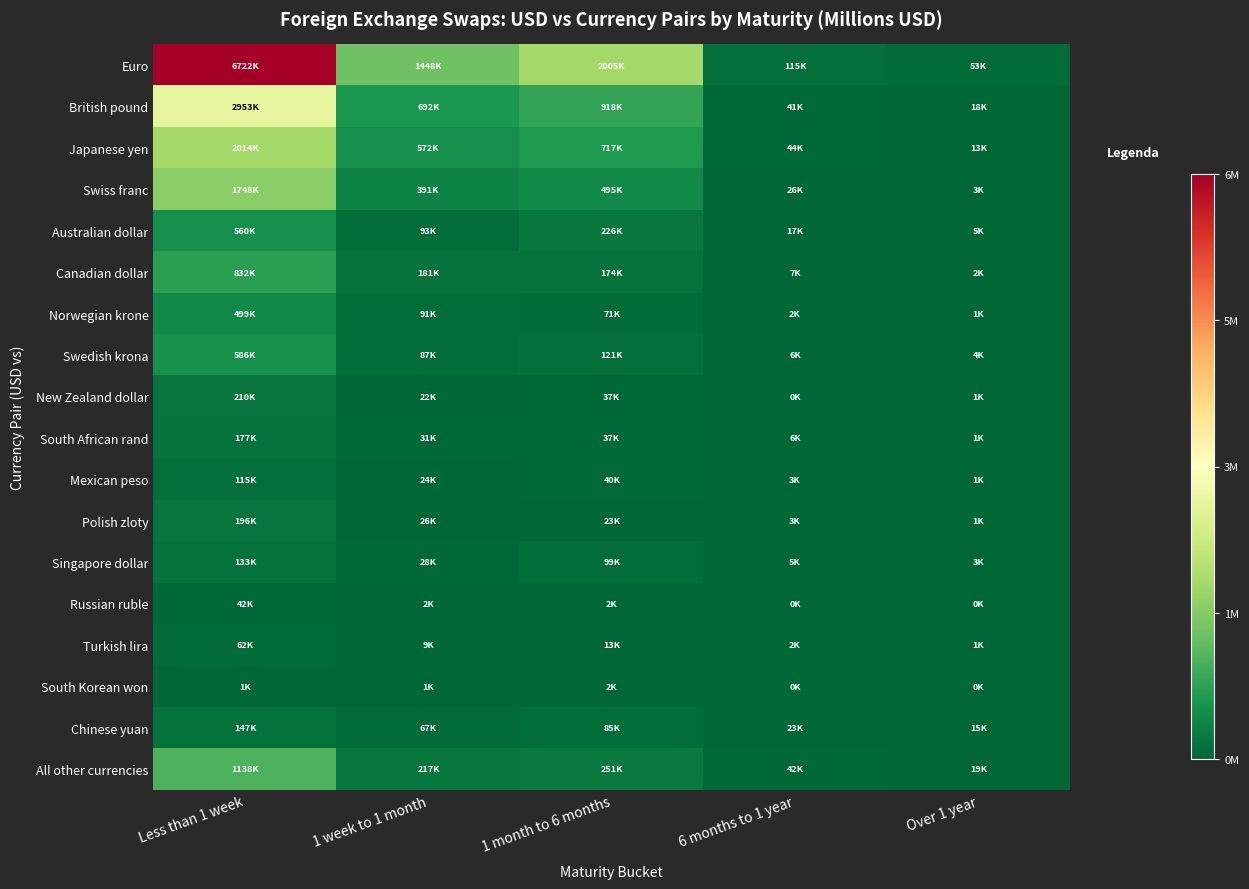

Which label corresponds to the largest value in the chart?

Less than 1 week